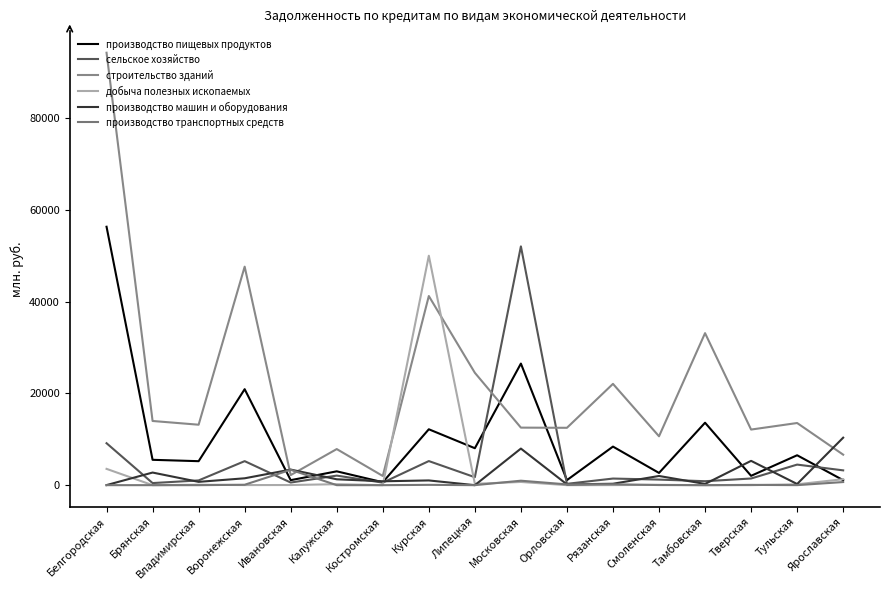

At which label does производство машин и оборудования first exceed 1030?

Брянская